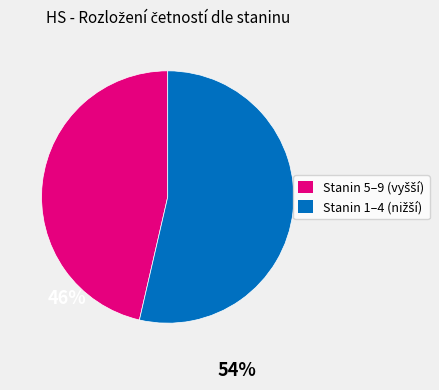

Does any single category account for the majority?

Yes